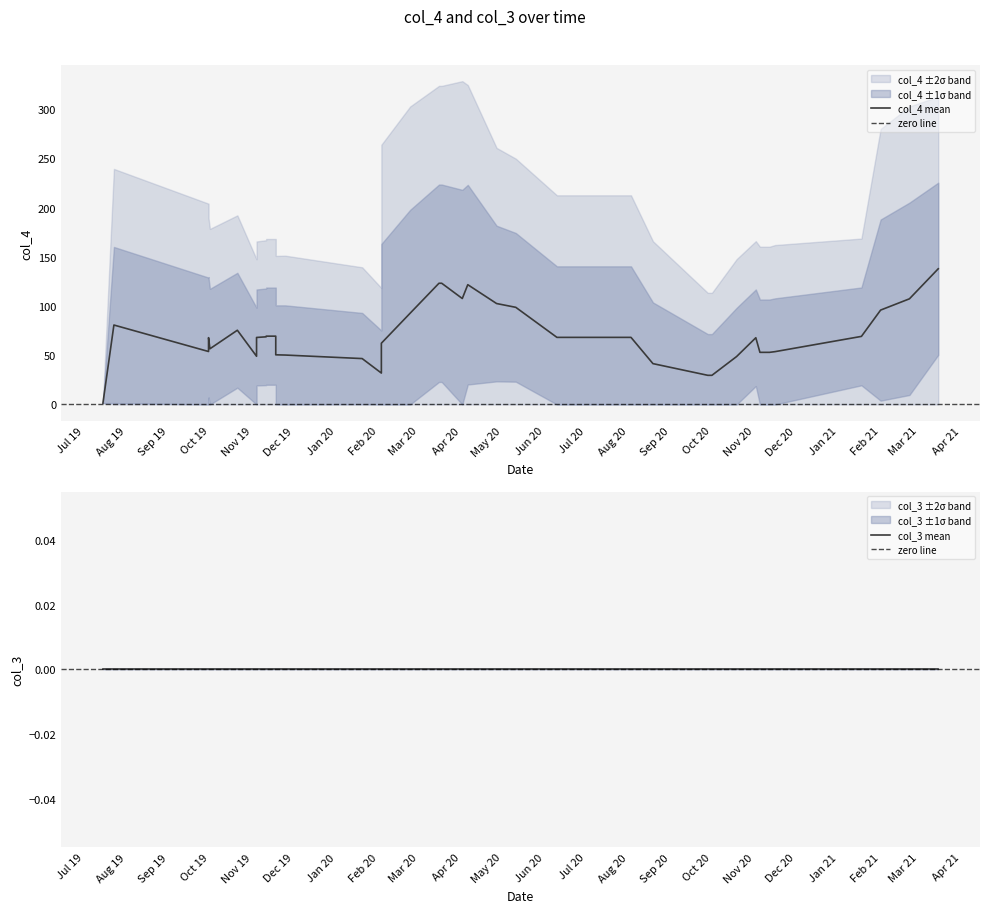

What are all the series names shown in the legend?

col_4, col_3